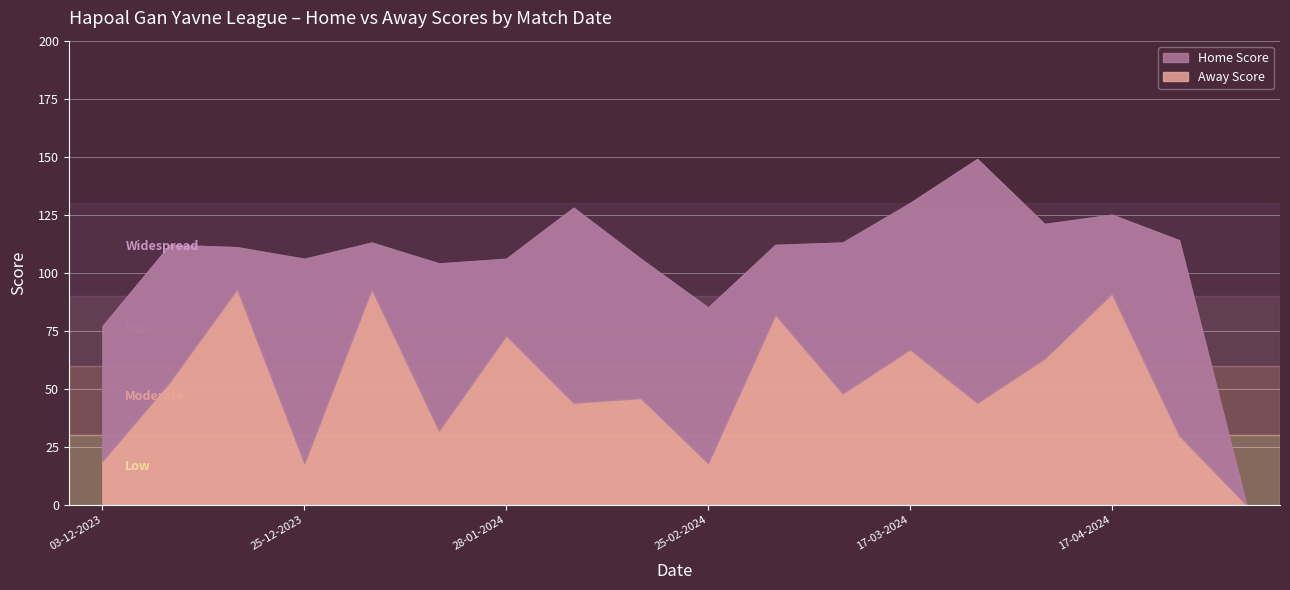

Reading left to right, list all the values displayed in this chart.

Home Score: 58	59	18	88	20	72	33	84	60	67	30	65	63	105	58	34	84	0
Away Score: 19	53	93	18	93	32	73	44	46	18	82	48	67	44	63	91	30	0